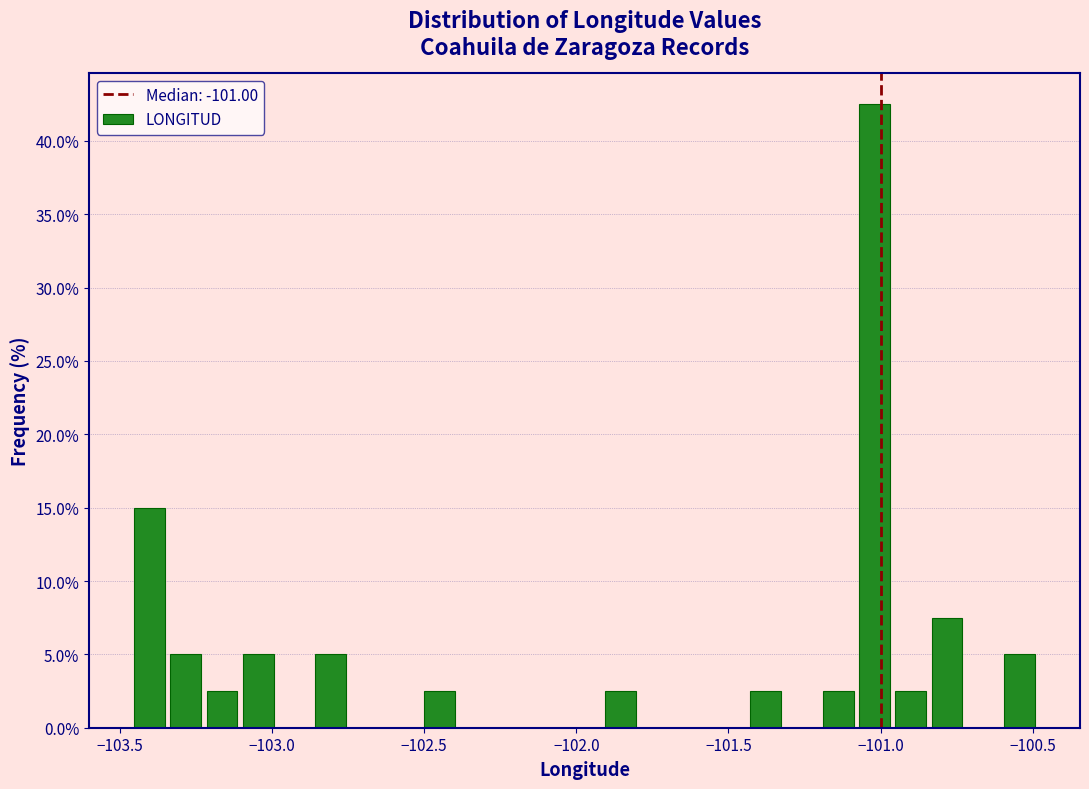

Around what value on the x-axis is the tallest bar? Give the approximate position of its centre, as read against the axis.

-101.00